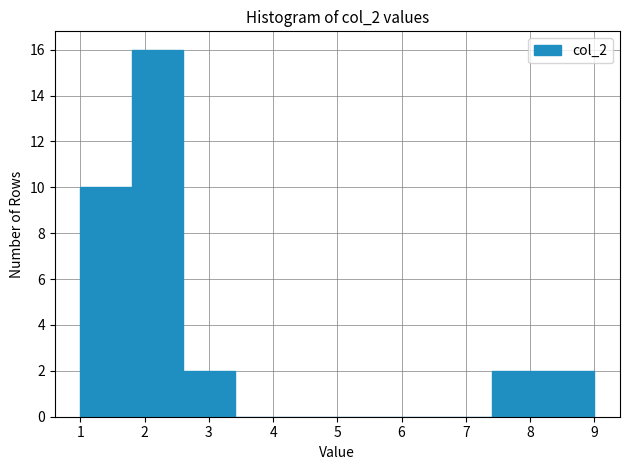

Which range on the x-axis has the tallest bar?

1.8 to 2.6